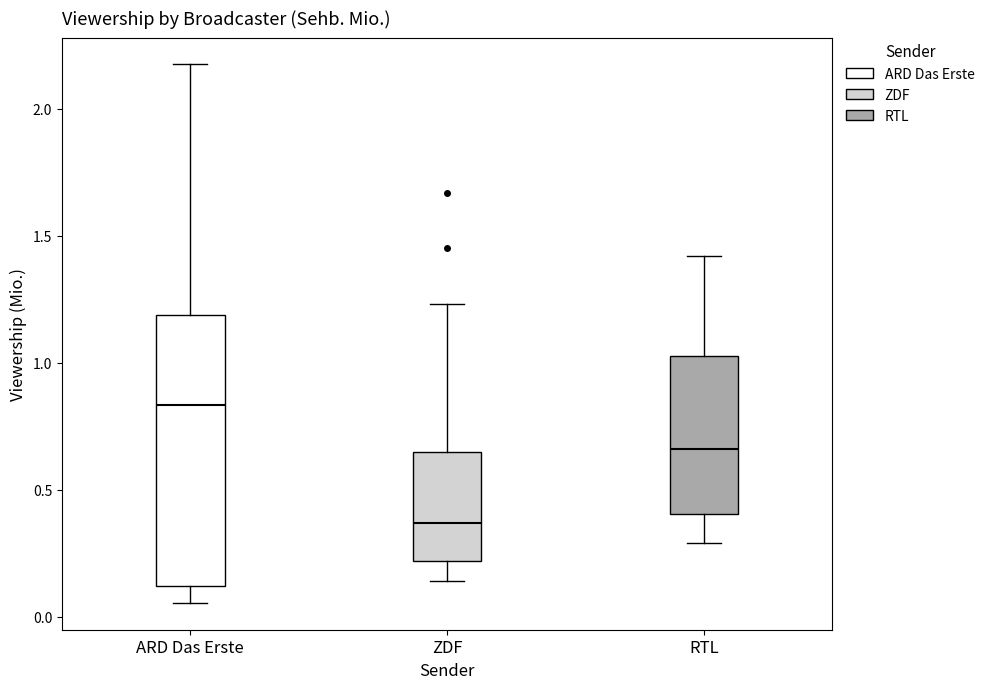

Reading left to right, transcribe this box plot: for each box, give where its median line is, the range the box spans, and where its two whiskers end, as read against the y-axis. The values are not printed on the chart, so give them approximately, as read against the axis.

ARD Das Erste: median 0.85, box 0.10 to 1.20, whiskers 0.05 to 2.15
ZDF: median 0.35, box 0.20 to 0.65, whiskers 0.15 to 1.25
RTL: median 0.65, box 0.40 to 1.05, whiskers 0.30 to 1.40